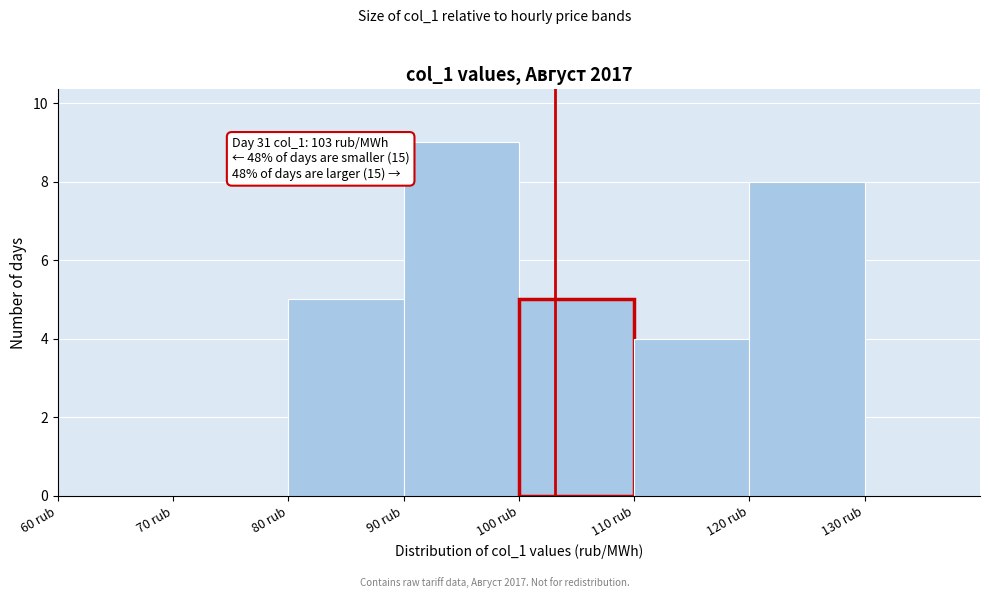

Over which range of the x-axis is the bar tallest?

90 to 100